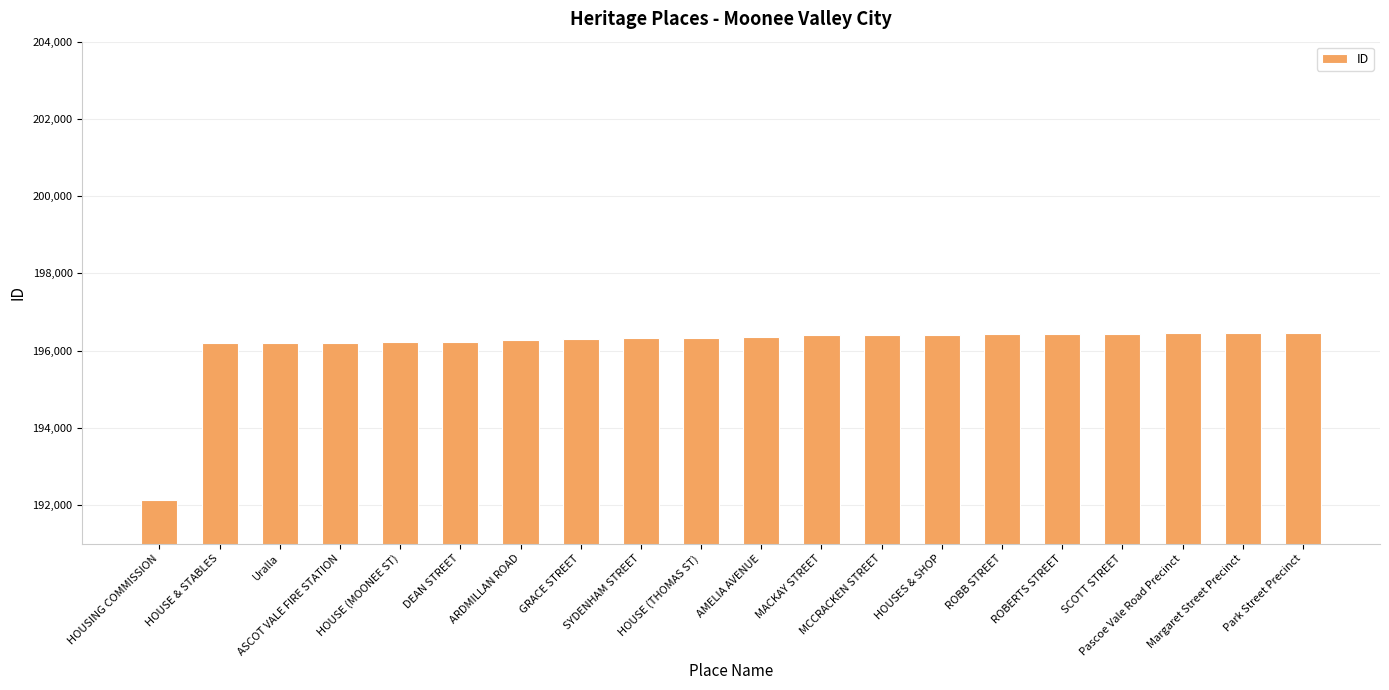

What is the value of the 3rd bar from the left?

196195